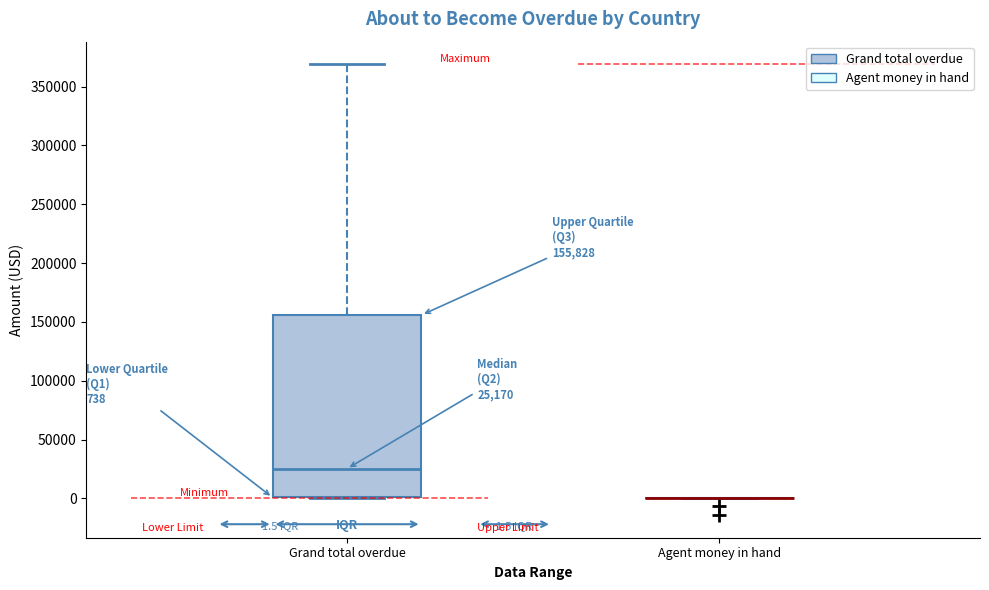

Comparing the boxes themselves (not the whiskers), which one is the tallest?

Grand total overdue